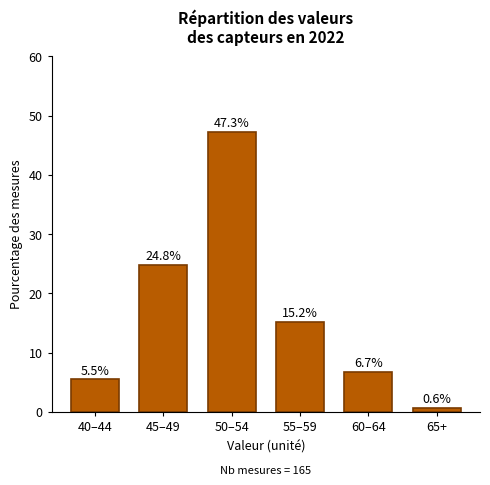

Reading left to right, extract all data points from this chart.

40–44=5.5	45–49=24.8	50–54=47.3	55–59=15.2	60–64=6.7	65+=0.6